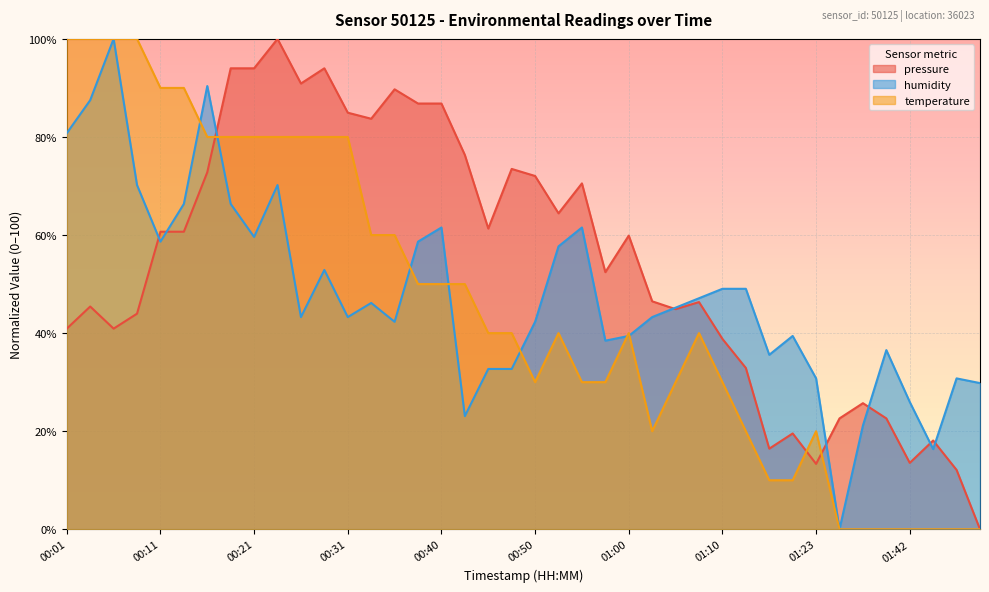

At which category is the sum across all series the highest?

00:23